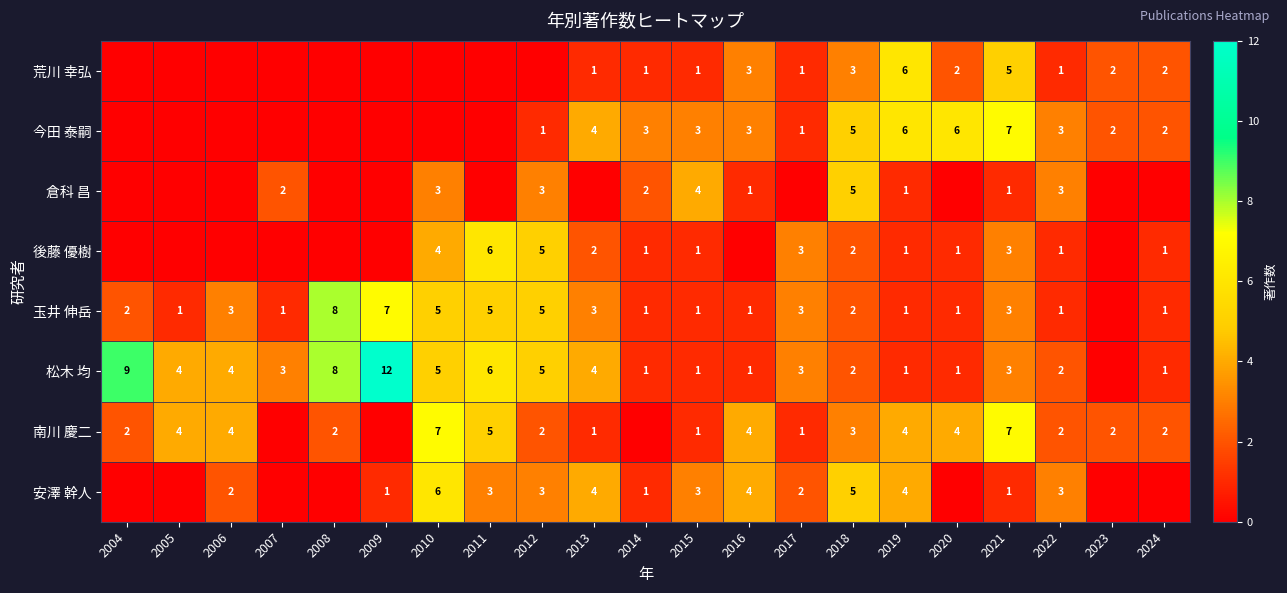

What is the sum of the 南川 慶二 values at 2016 and 2005?

8